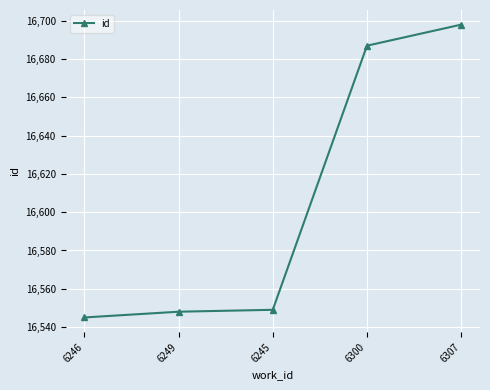

The value at 6300 is 27641. True or false?

False